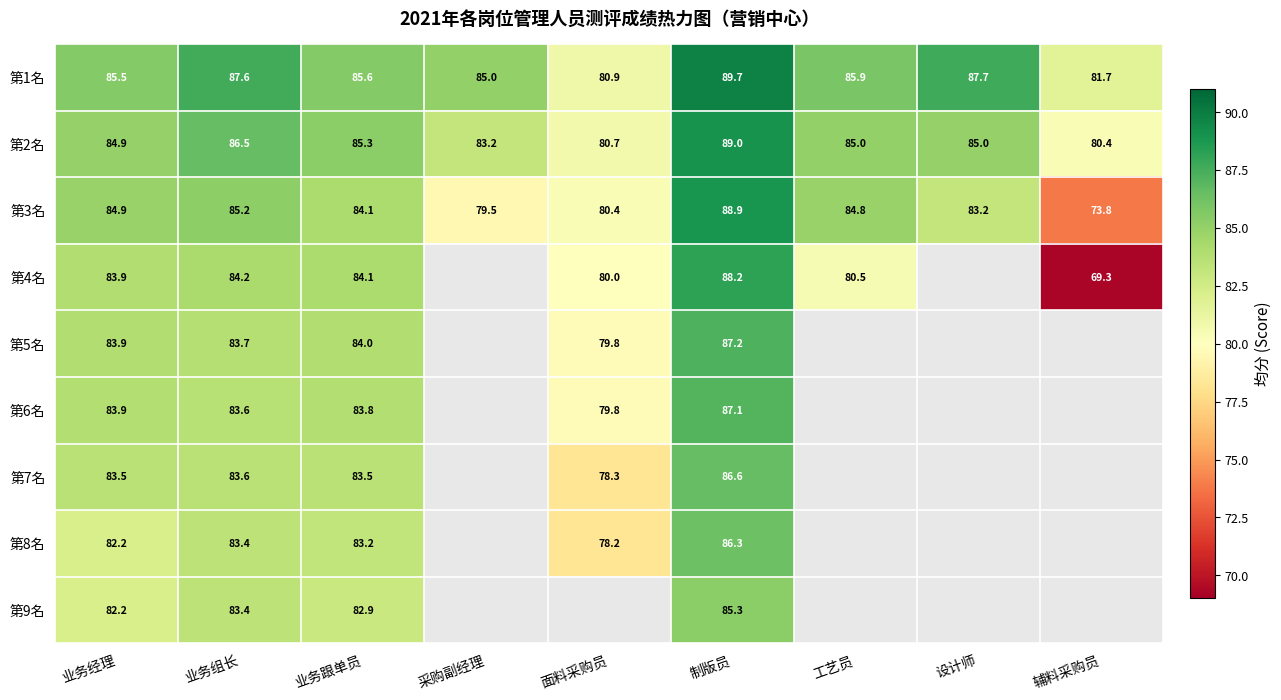

What is the difference between the second highest and second lowest values in the 第3名 series?

5.7